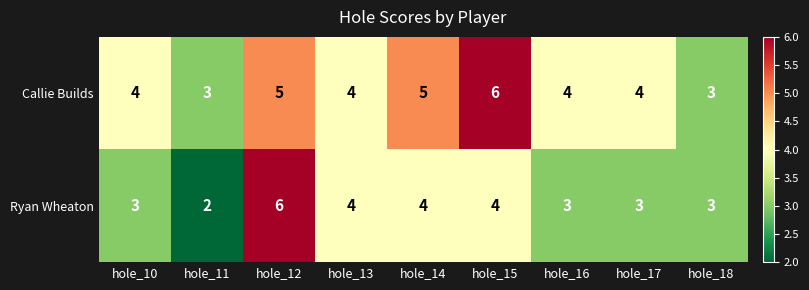

Which category has the lowest value across all series?

hole_11